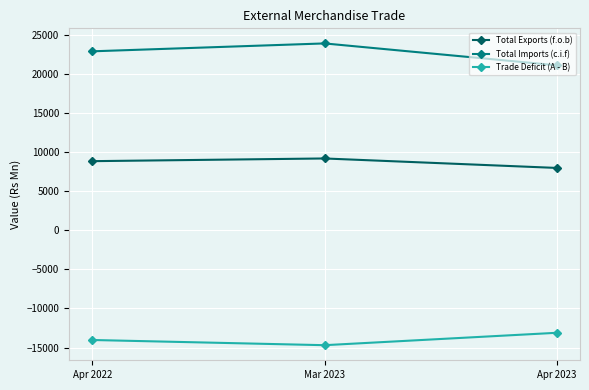

Reading left to right, transcribe all the data shown in this chart.

Total Exports (f.o.b): 8817	9162	7951
Total Imports (c.i.f): 22856	23865	21069
Trade Deficit (A - B): -14039	-14703	-13118